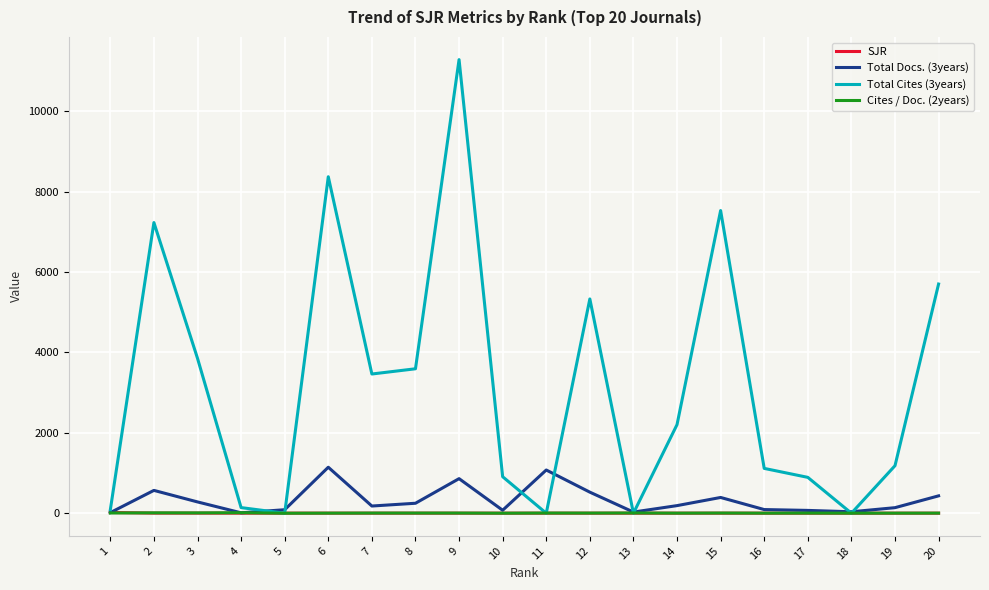

At which category is the sum across all series the highest?

9